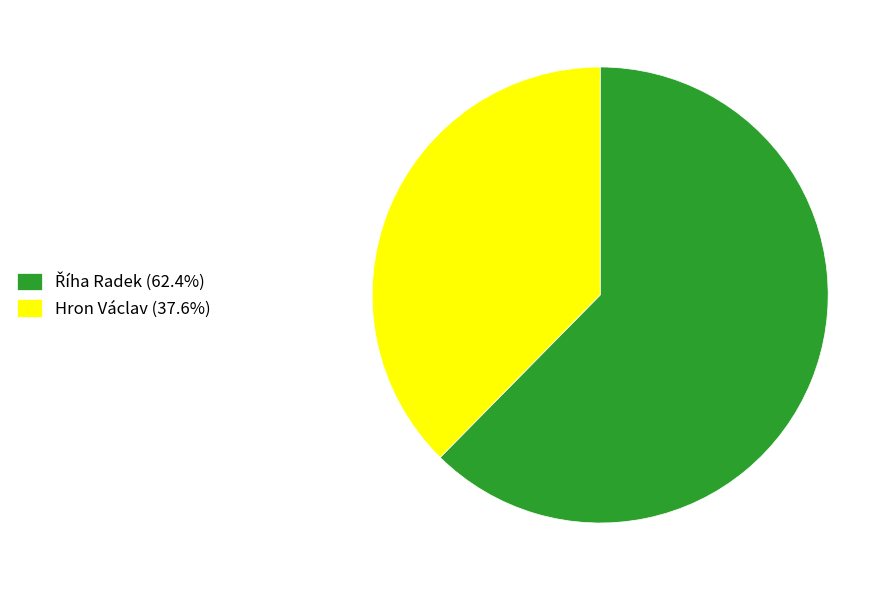

Does Hron Václav (37.6%) represent more than half of the total?

No